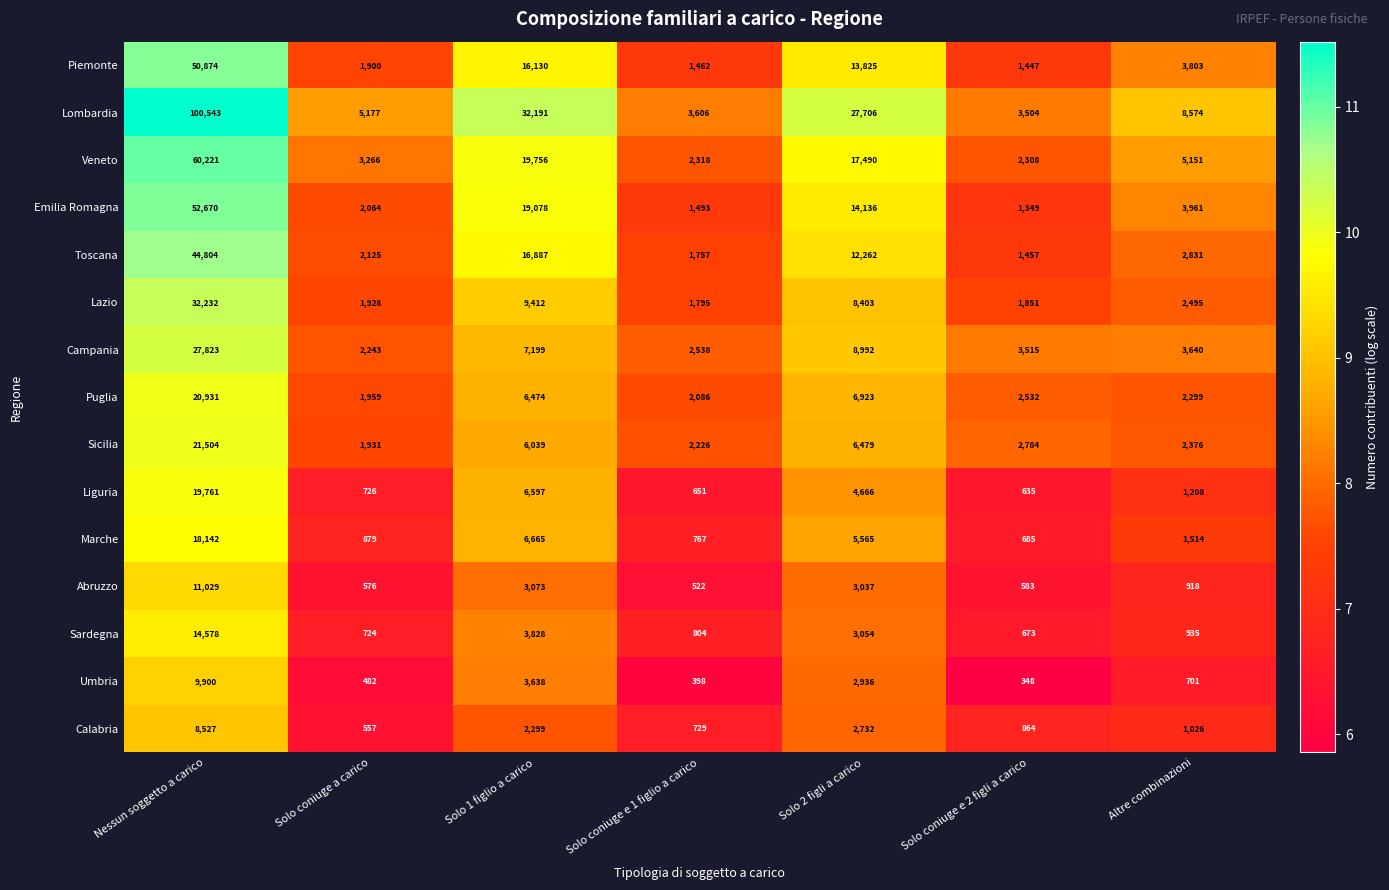

Is the value of Piemonte at Nessun soggetto a carico greater than the value of Campania at Nessun soggetto a carico?

Yes